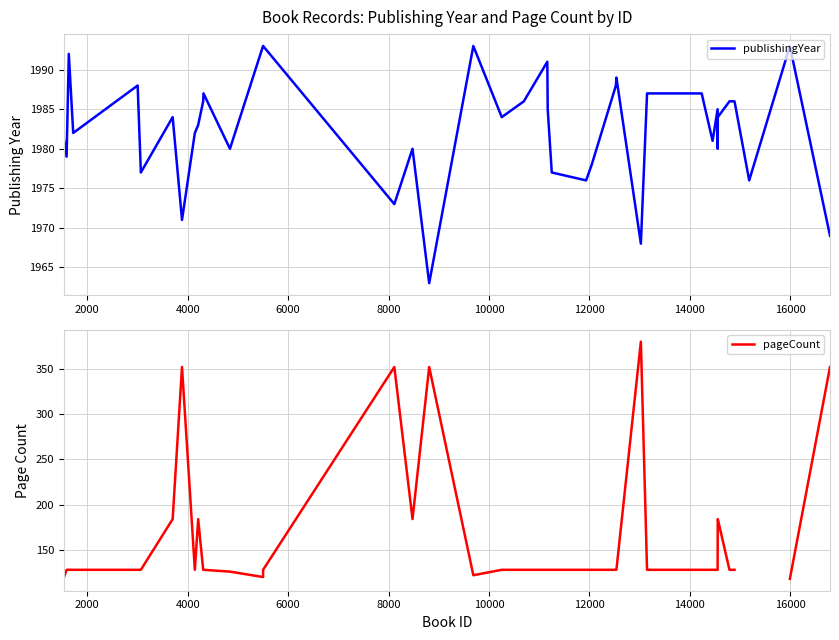

At how many categories does at least one series exceed 1714?

40